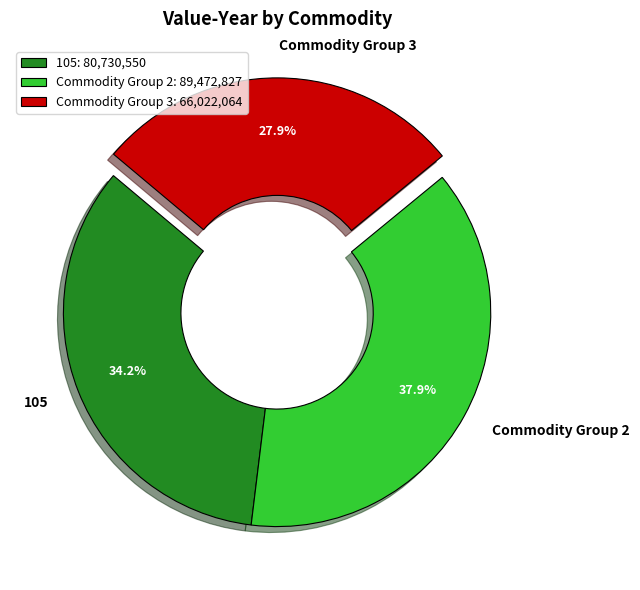

How many slices are in this pie chart?

3